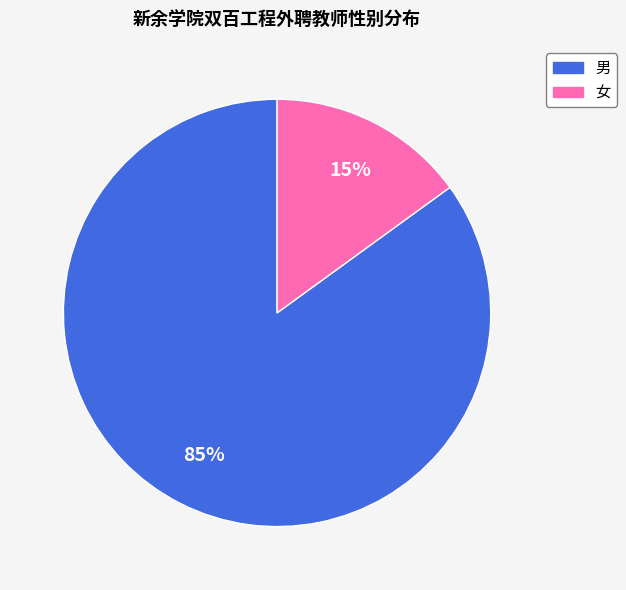

Between 男 and 女, which is larger?

男